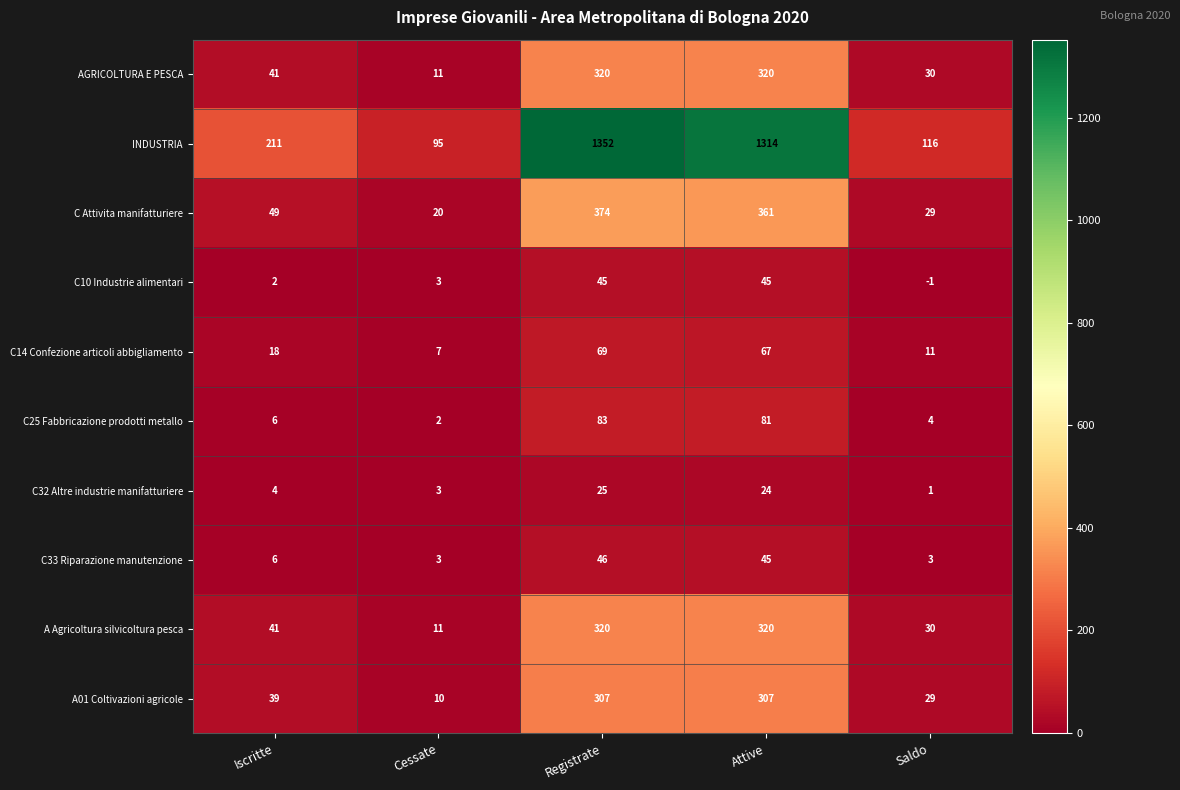

Between Attive and Saldo, which series saw the biggest shift?

INDUSTRIA